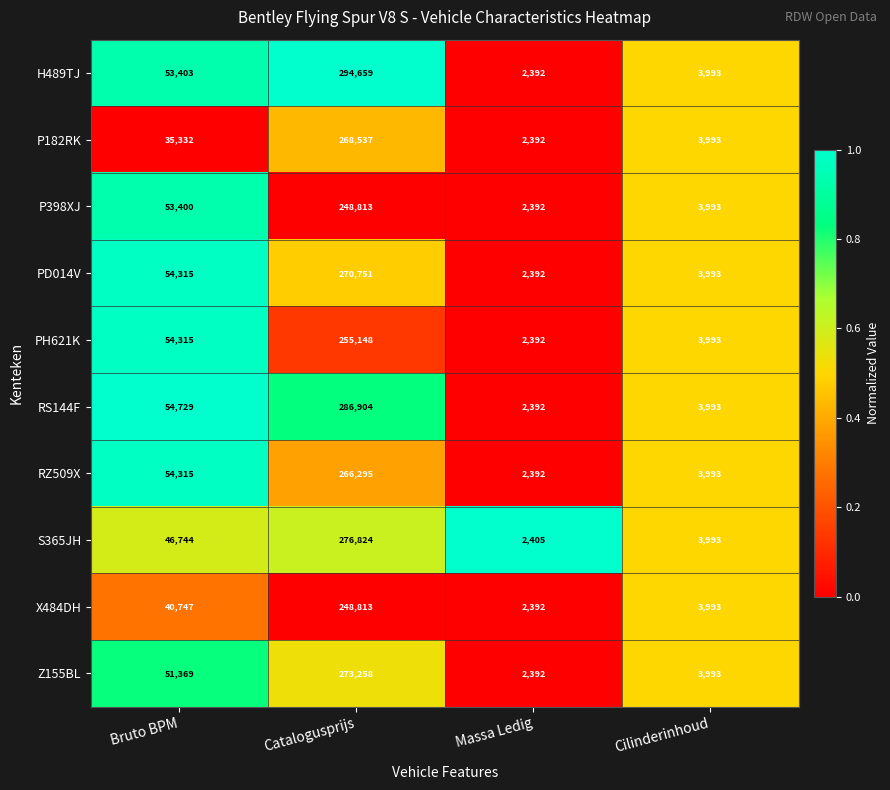

List the labels in order of P398XJ value, smallest first.

Massa Ledig, Cilinderinhoud, Bruto BPM, Catalogusprijs